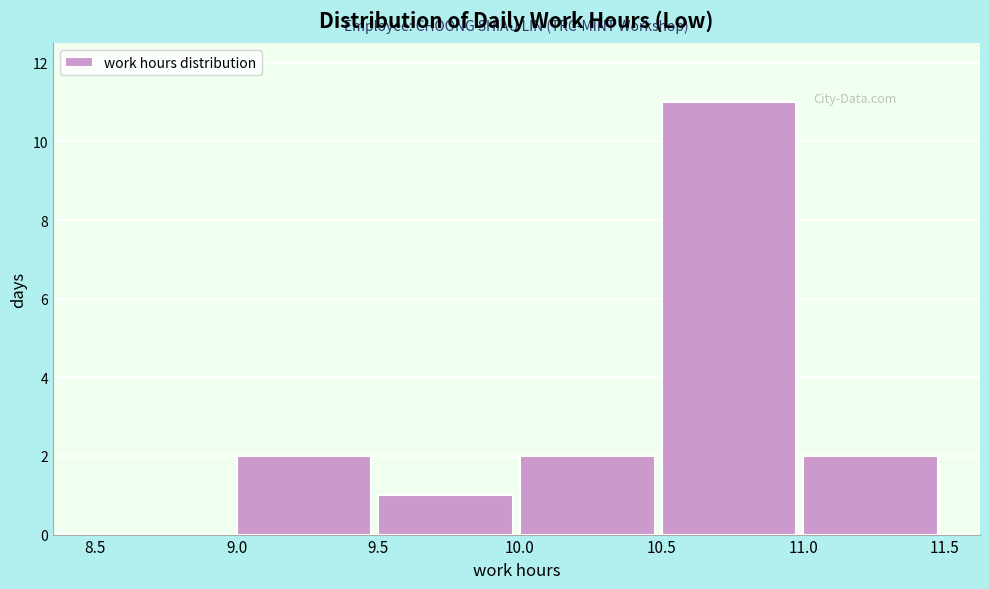

Reading left to right, list every bar in this chart as the range it spans on the x-axis followed by its height. The values are not printed on the chart, so give them approximately, as read against the axis.

8.5 to 9.0: 0
9.0 to 9.5: 2
9.5 to 10.0: 1
10.0 to 10.5: 2
10.5 to 11.0: 11
11.0 to 11.5: 2